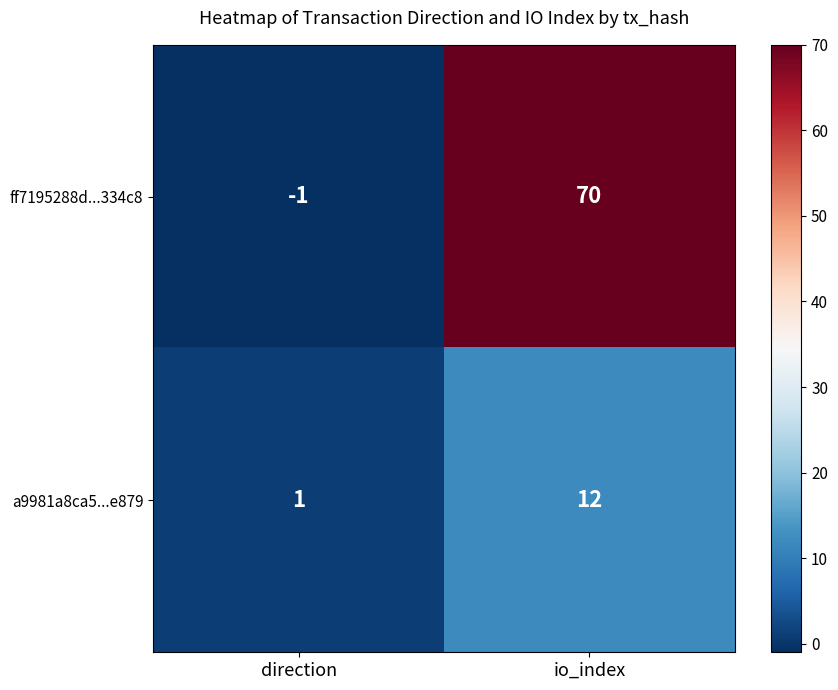

Rank the categories by ff7195288d...334c8 value from highest to lowest.

io_index, direction